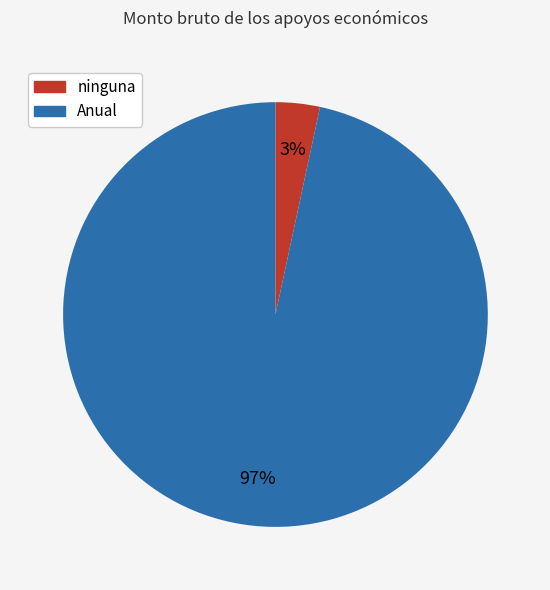

Is it true that ninguna is 3% of the pie?

True